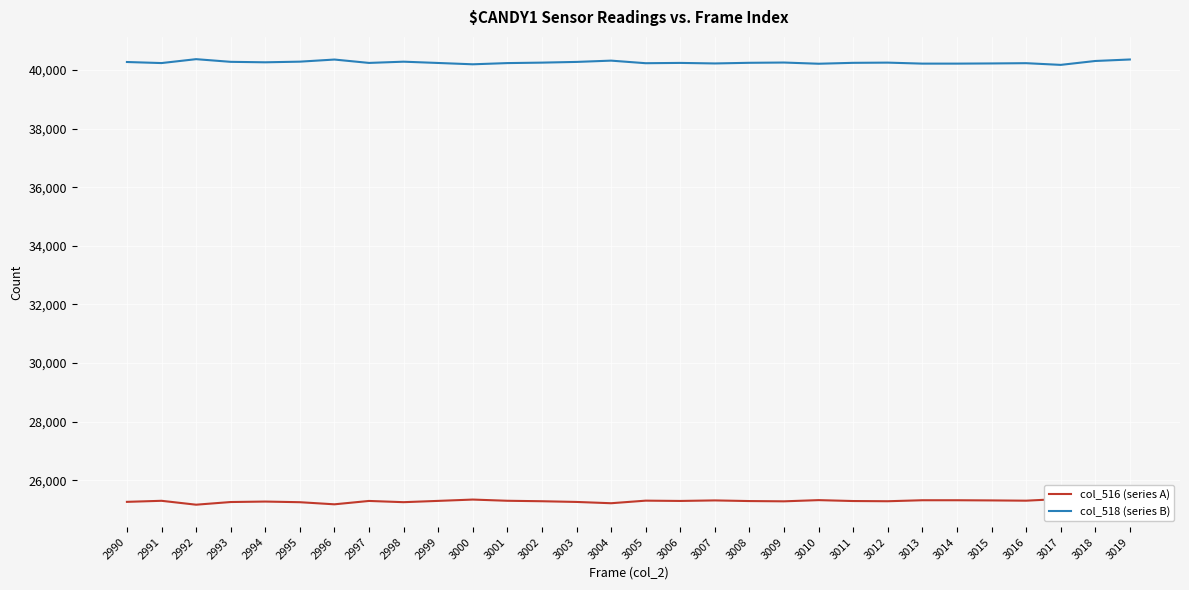

What is the difference between the col_518 (series B) values at 3015 and 2994?

39